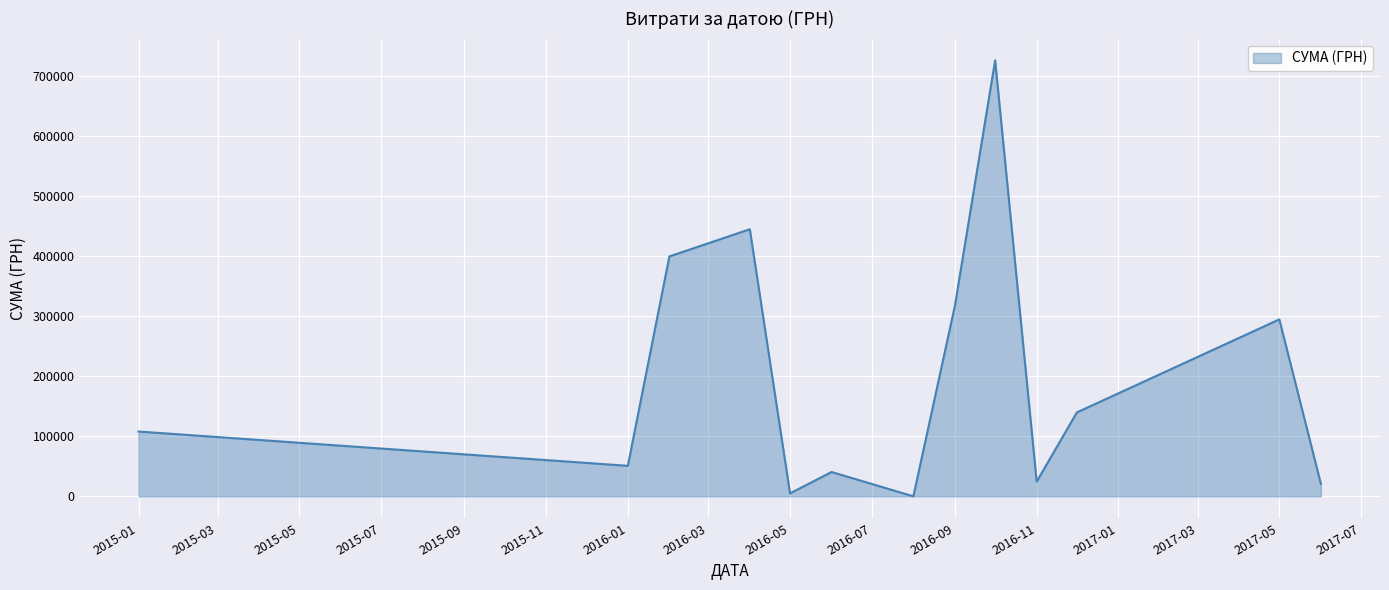

What is the minimum value shown in the chart?

30.0